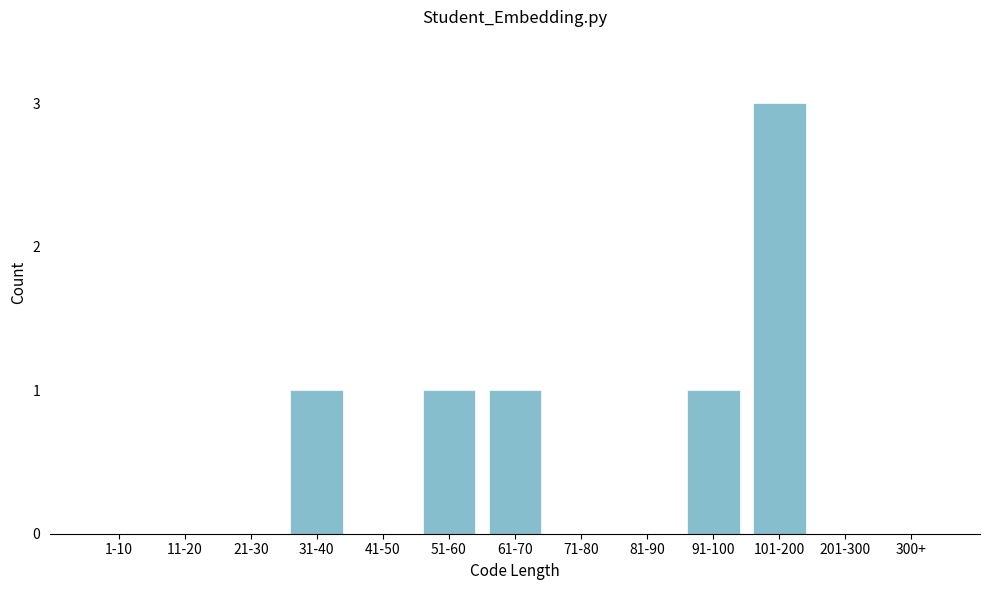

Reading left to right, what are all the values shown in this chart?

1-10=0	11-20=0	21-30=0	31-40=1	41-50=0	51-60=1	61-70=1	71-80=0	81-90=0	91-100=1	101-200=3	201-300=0	300+=0